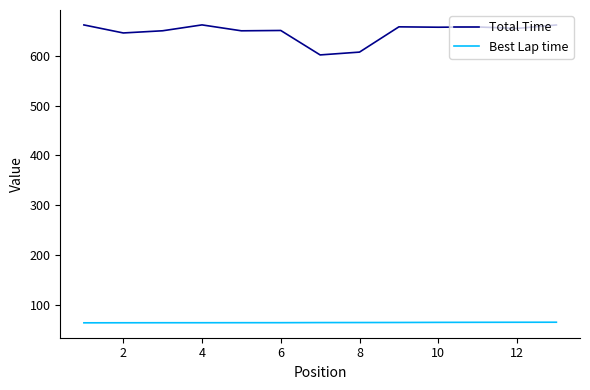

Which series has the largest range (max minus min)?

Total Time